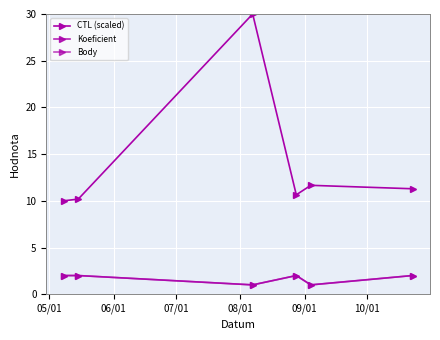

Is this an area chart (filled region under the line)?

No